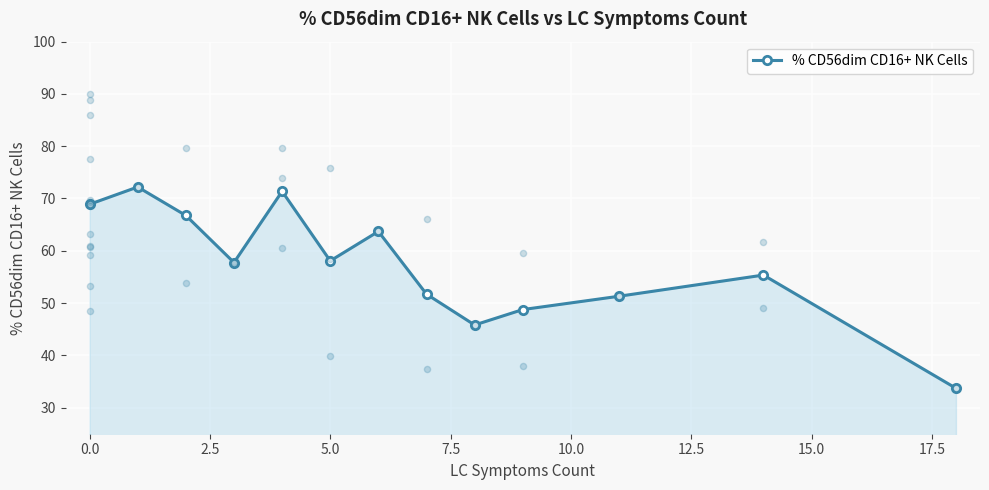

Between 2.5 and 5.0, which is larger?

2.5